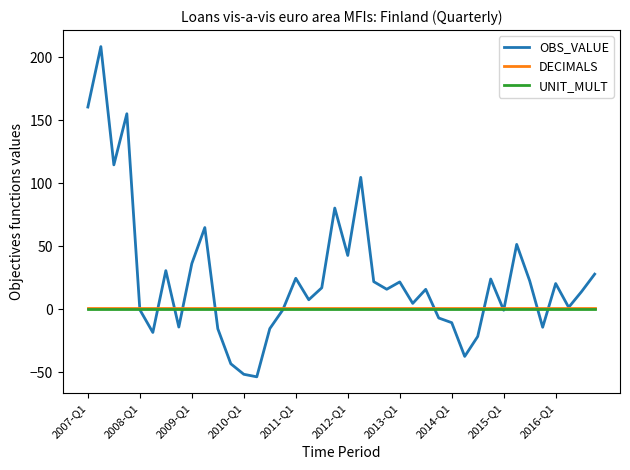

What is the smallest value displayed?

-53.4